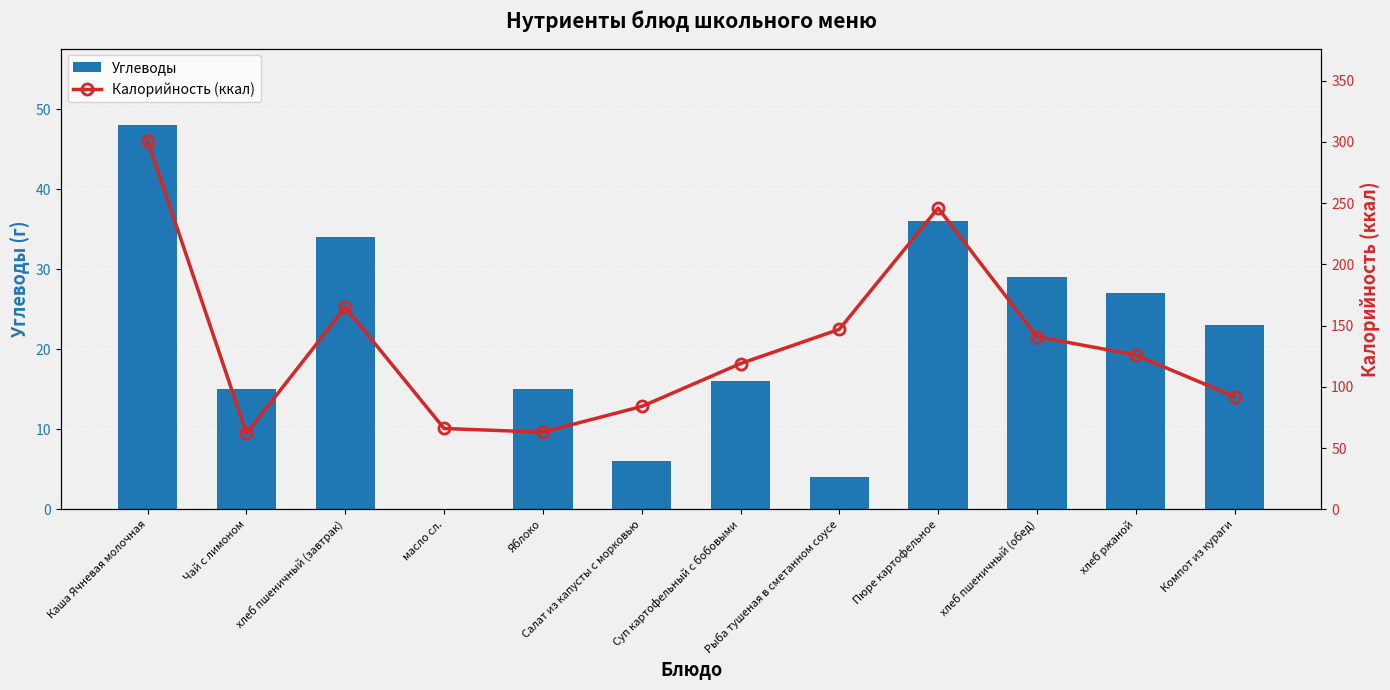

Rank the series at Компот из кураги from lowest to highest value.

Углеводы, Калорийность (ккал)